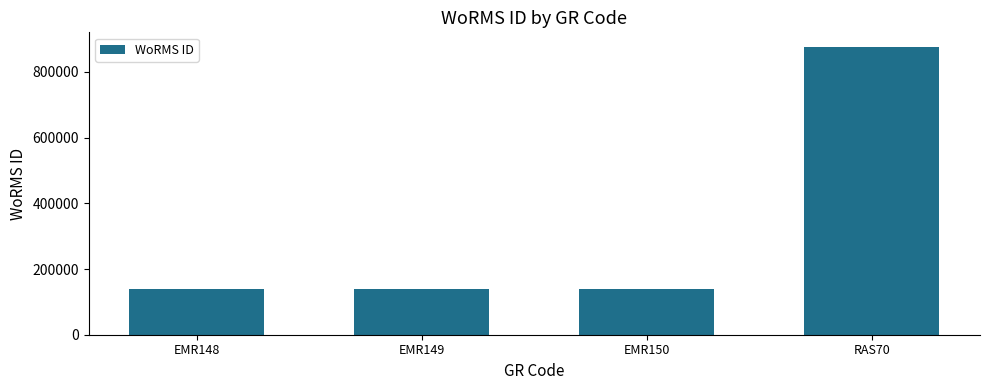

What is the label of the 4th bar from the left?

RAS70